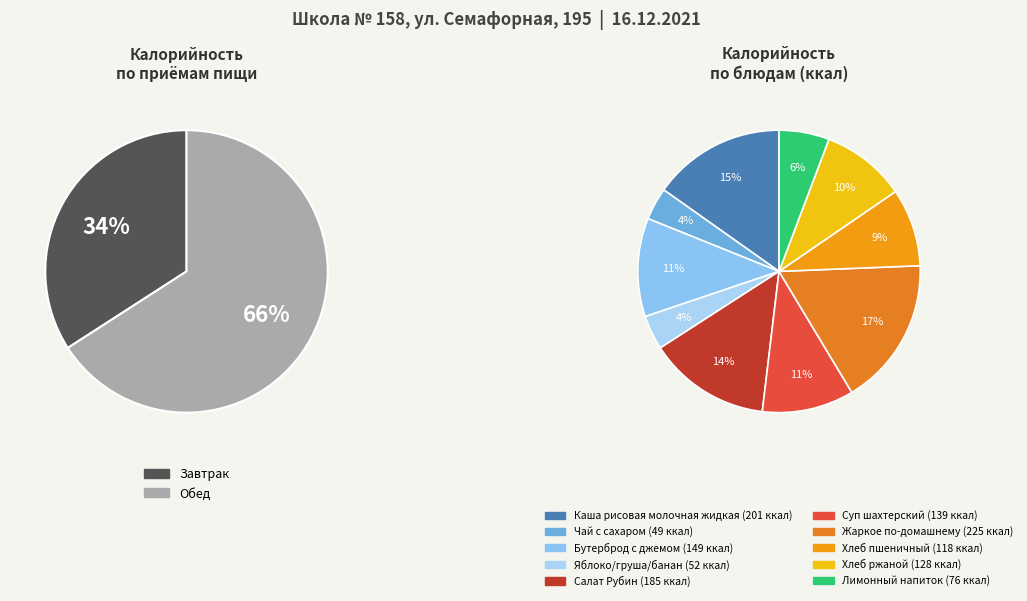

To the nearest percent, what portion does Лимонный напиток represent?

6%